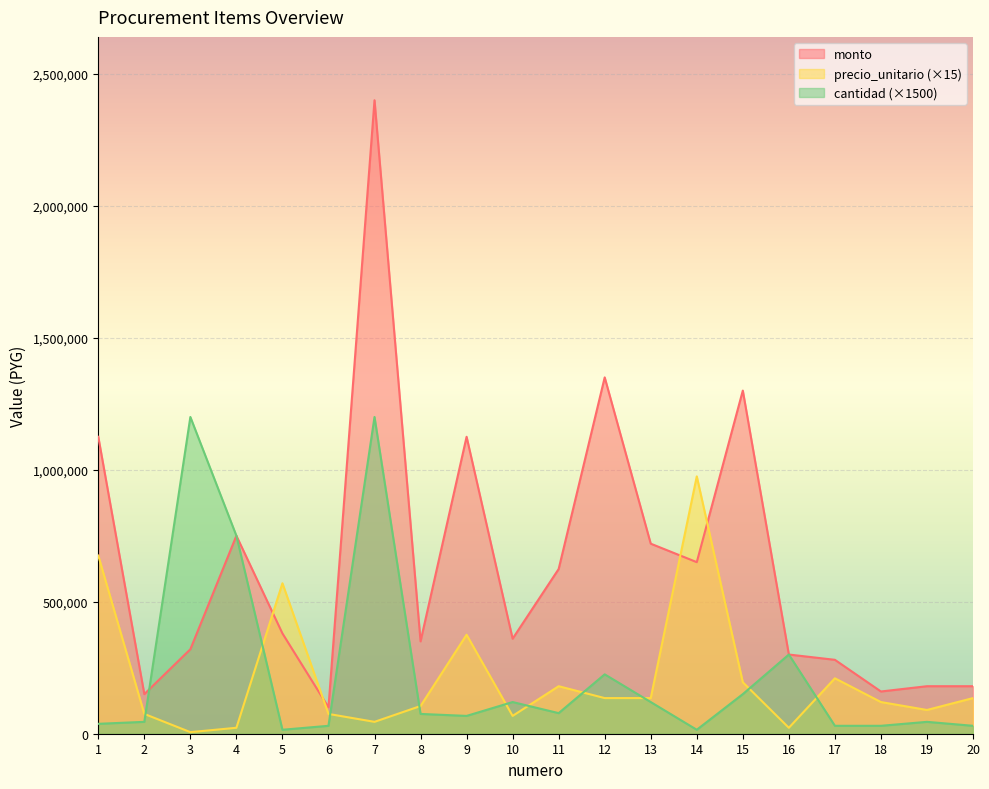

True or false: monto has more than 0 interior local peaks.

True